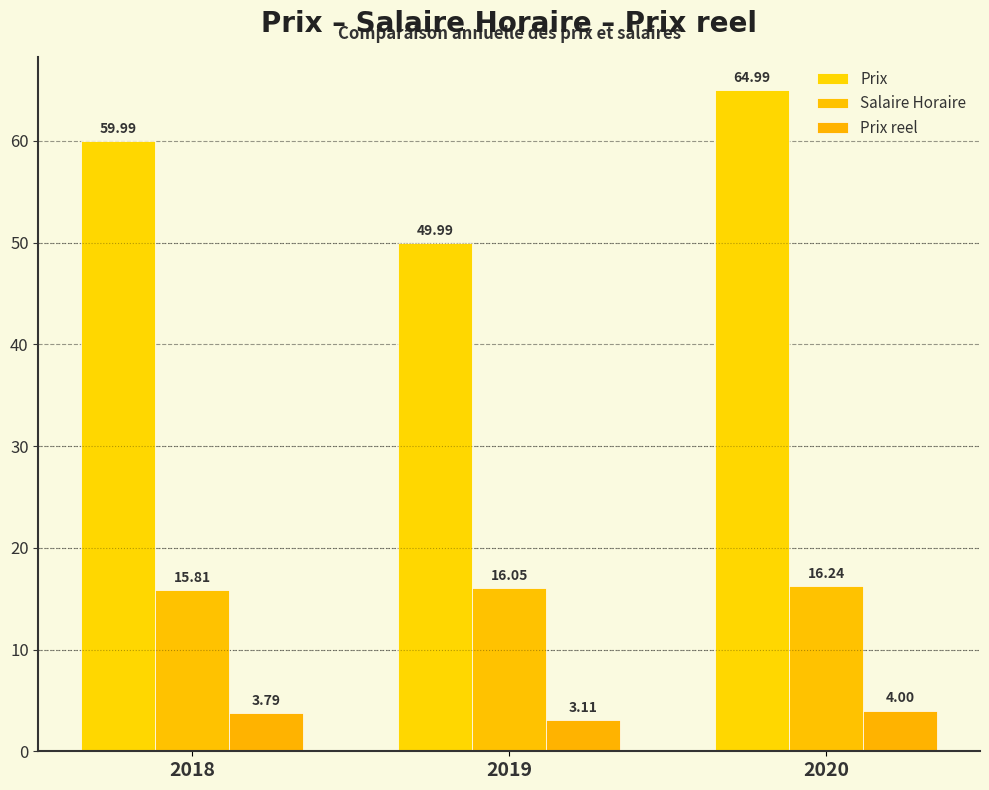

What is the lowest value of the Prix reel series?

3.1